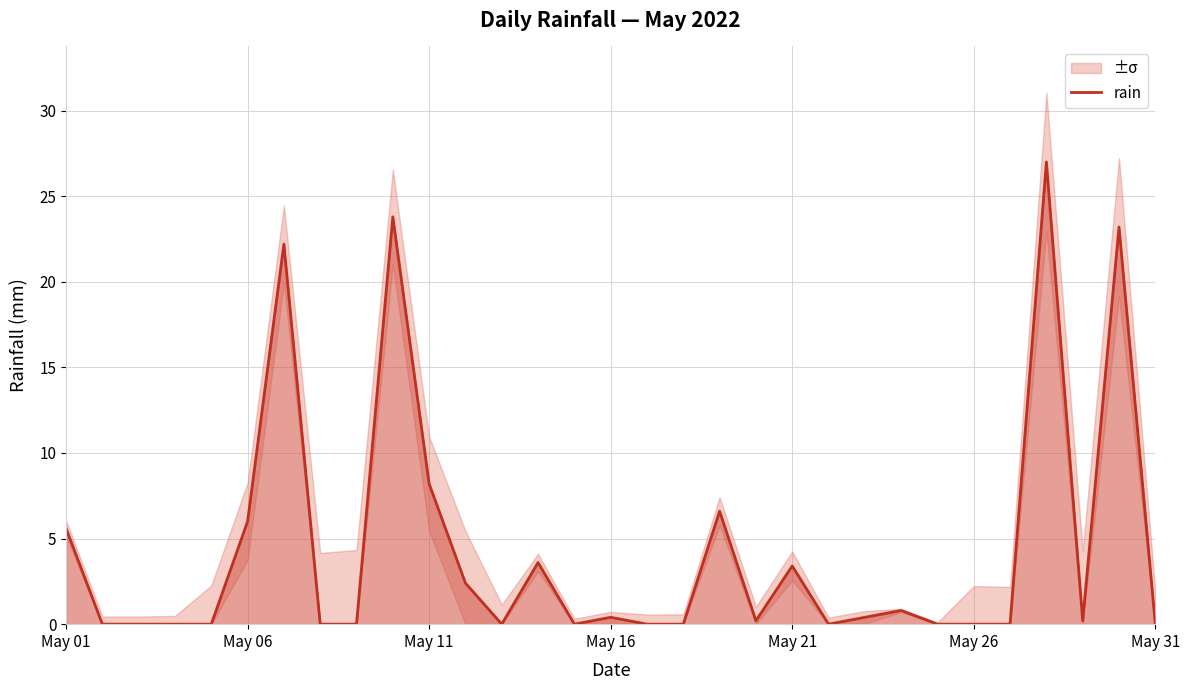

True or false: there are more than 2 points higher than both neighbors.

True